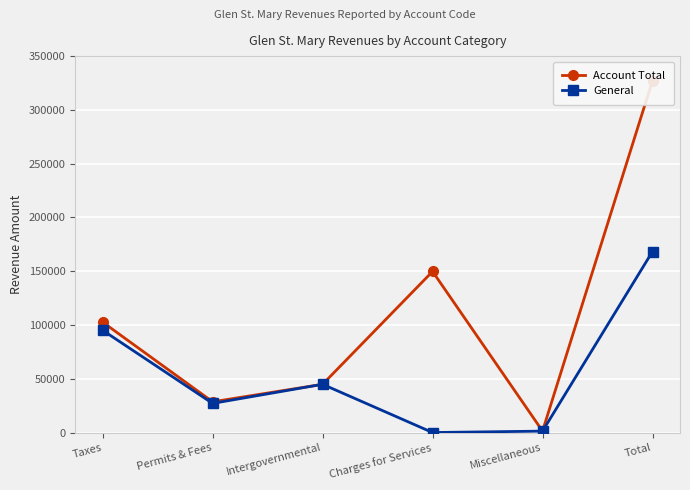

True or false: Account Total and General cross at least once.

False